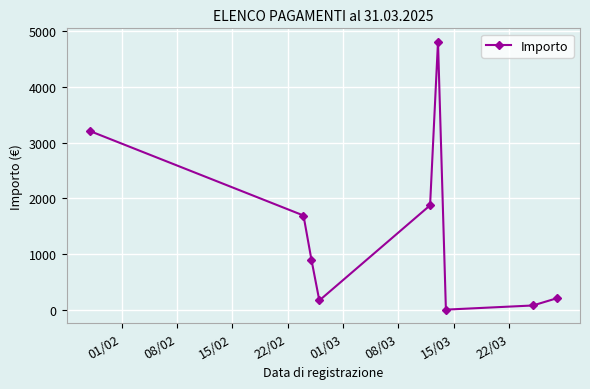

What is the value of the 1st point from the left?

3206.4